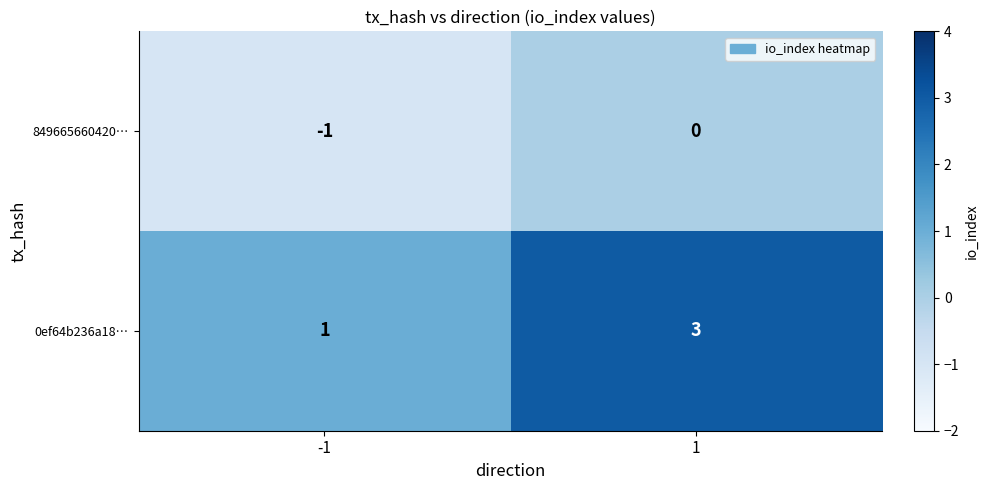

True or false: 849665660420… has a value of -1 at 1.

False